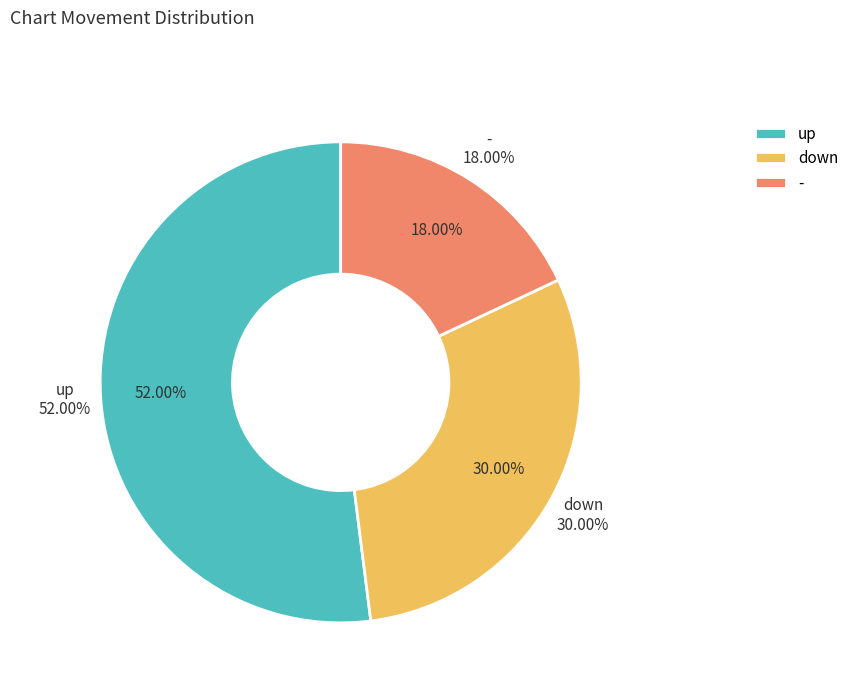

To the nearest percent, what is the difference between the down and - slice percentages?

12%